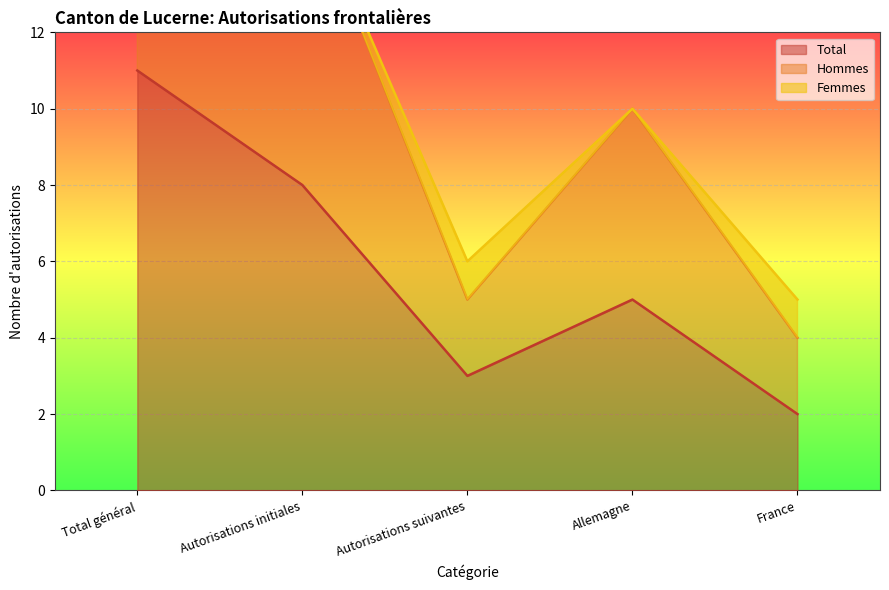

How many categories are shown in the chart?

5